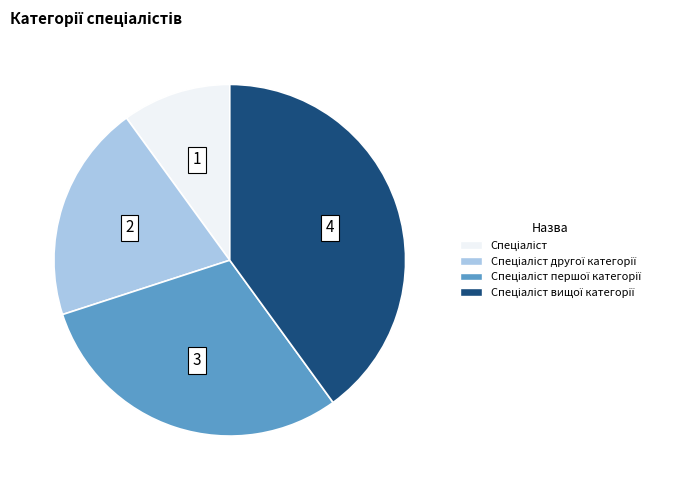

Is there a majority slice in this chart?

No